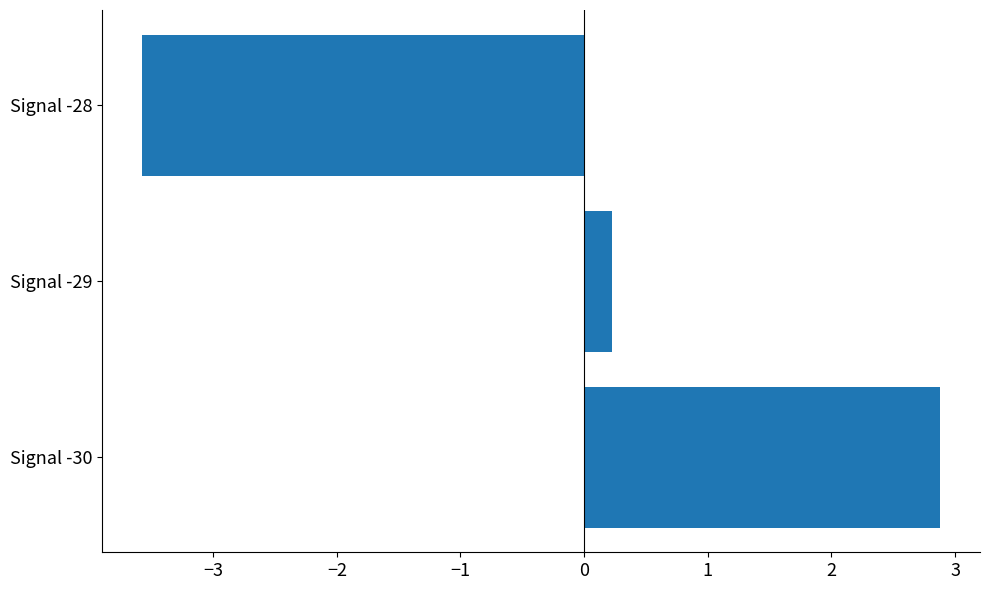

Read the value at Signal -28.

-3.6